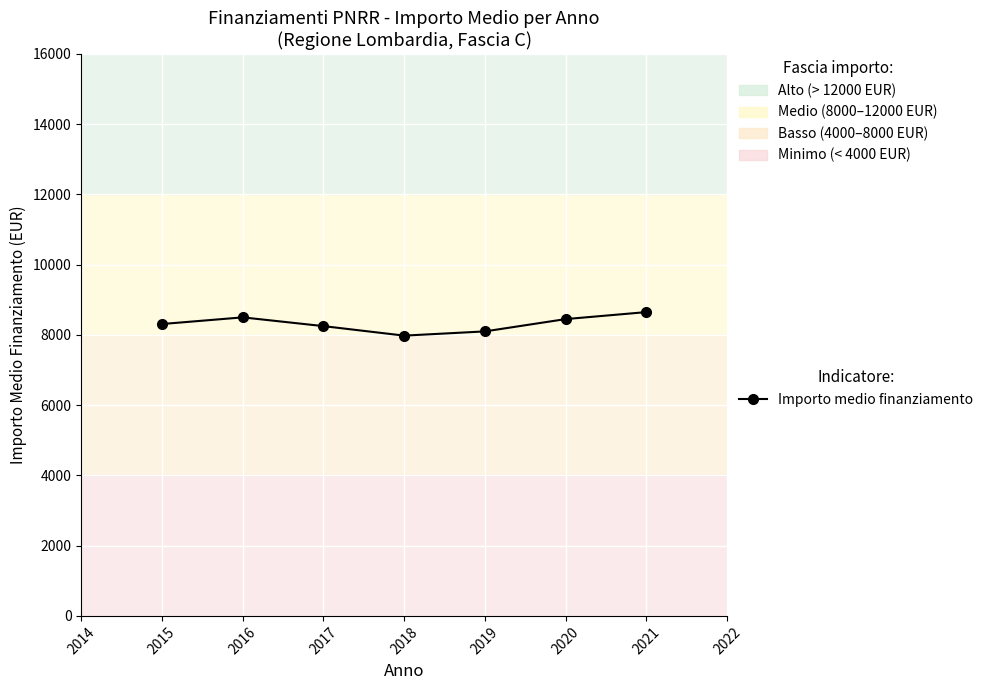

Is it true that the value at 2019 is 12929.8?

False